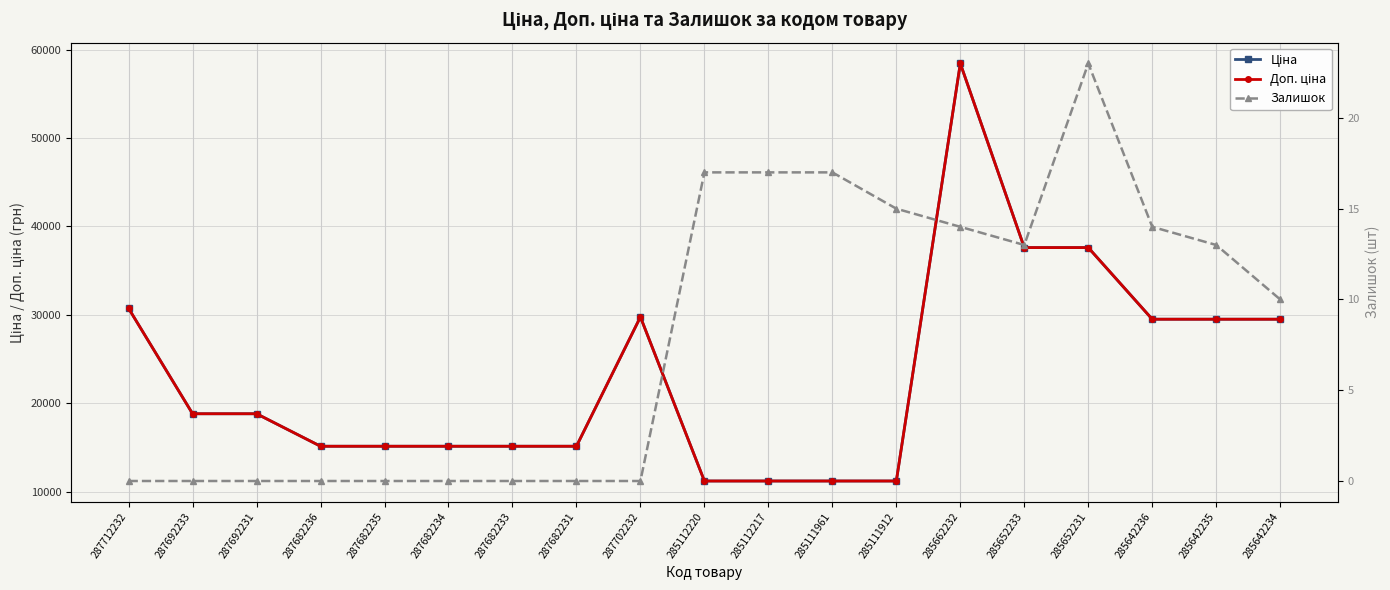

Reading left to right, list all the values displayed in this chart.

Ціна: 287712232=30717.1	287692233=18796.8	287692231=18796.8	287682236=15120.0	287682235=15120.0	287682234=15120.0	287682233=15120.0	287682231=15120.0	287702232=29747.2	285112220=11188.2	285112217=11188.2	285111961=11188.2	285111912=11188.2	285662232=58426.5	285652233=37593.6	285652231=37593.6	285642236=29491.5	285642235=29491.5	285642234=29491.5
Доп. ціна: 287712232=30717.1	287692233=18796.8	287692231=18796.8	287682236=15120.0	287682235=15120.0	287682234=15120.0	287682233=15120.0	287682231=15120.0	287702232=29747.2	285112220=11188.2	285112217=11188.2	285111961=11188.2	285111912=11188.2	285662232=58426.5	285652233=37593.6	285652231=37593.6	285642236=29491.5	285642235=29491.5	285642234=29491.5
Залишок: 287712232=0.0	287692233=0.0	287692231=0.0	287682236=0.0	287682235=0.0	287682234=0.0	287682233=0.0	287682231=0.0	287702232=0.0	285112220=17.0	285112217=17.0	285111961=17.0	285111912=15.0	285662232=14.0	285652233=13.0	285652231=23.0	285642236=14.0	285642235=13.0	285642234=10.0